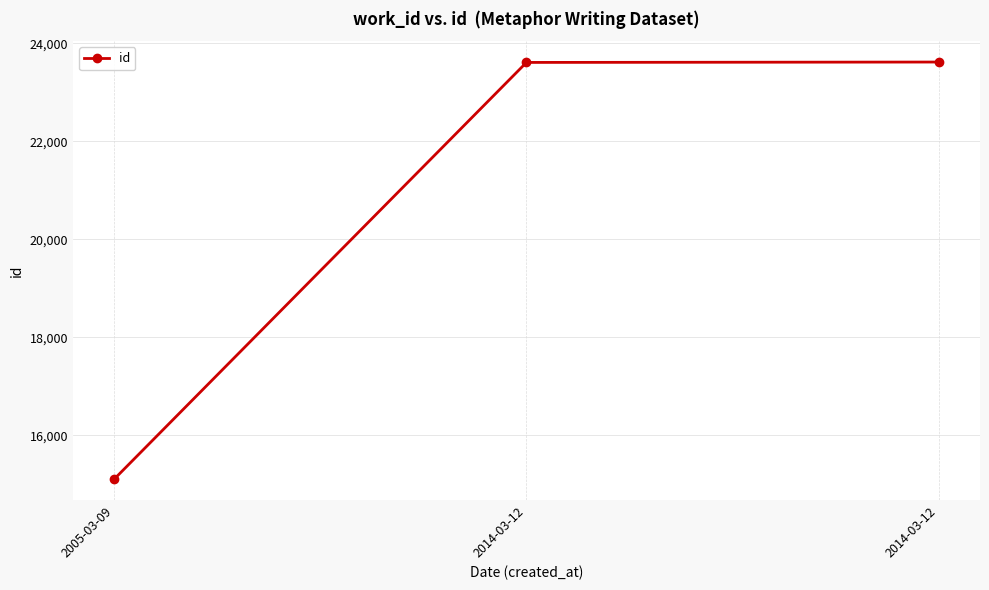

How many lines are shown in the chart?

1